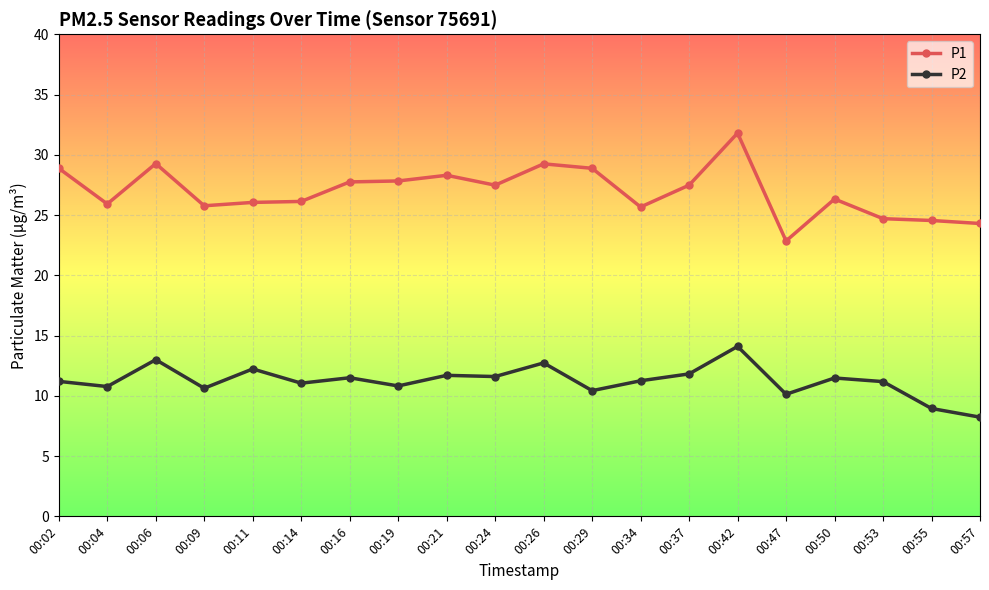

Is the value of P2 at 00:42 greater than the value of P1 at 00:50?

No